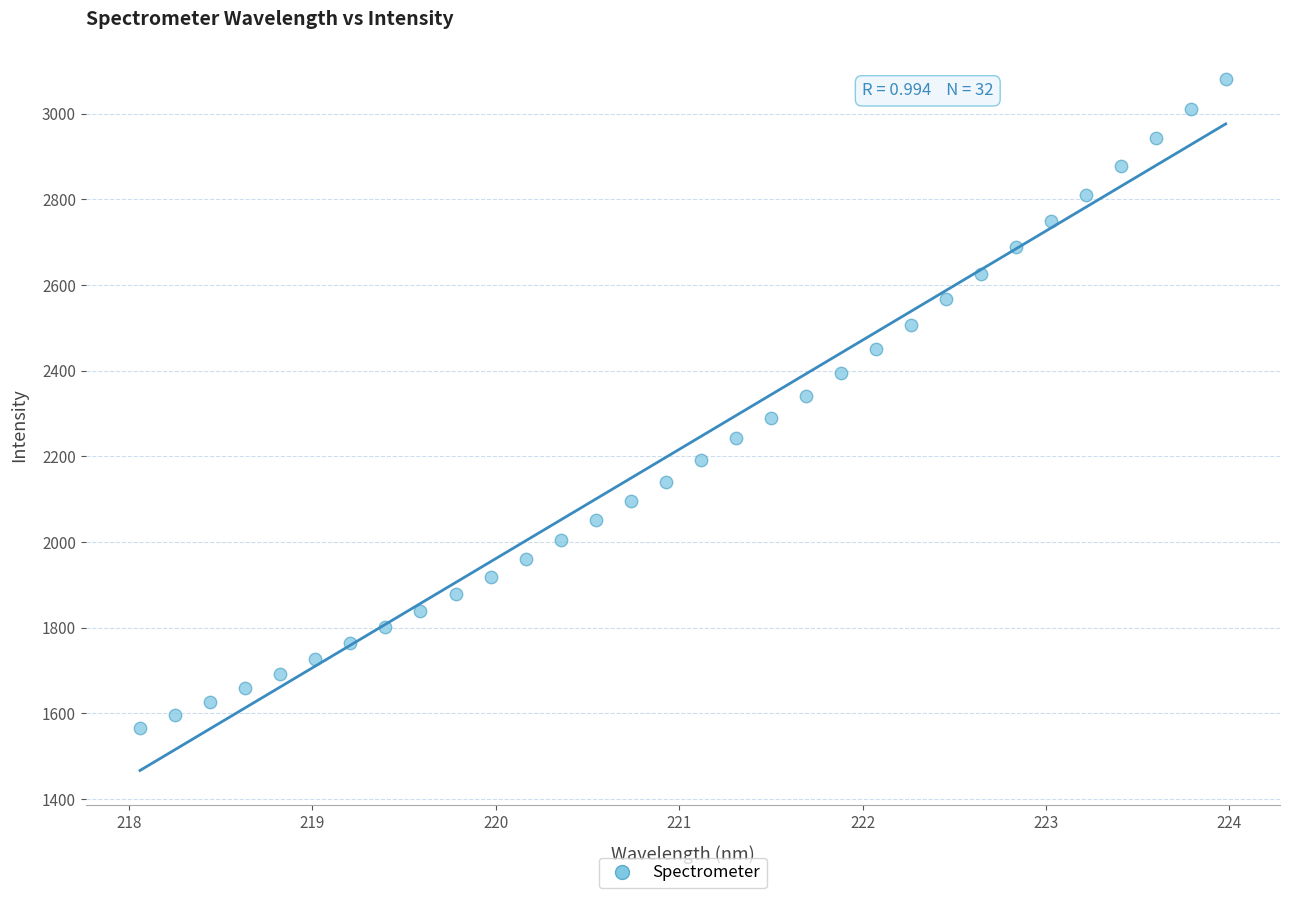

What is the range of Y values (max minus min)?

1516.4